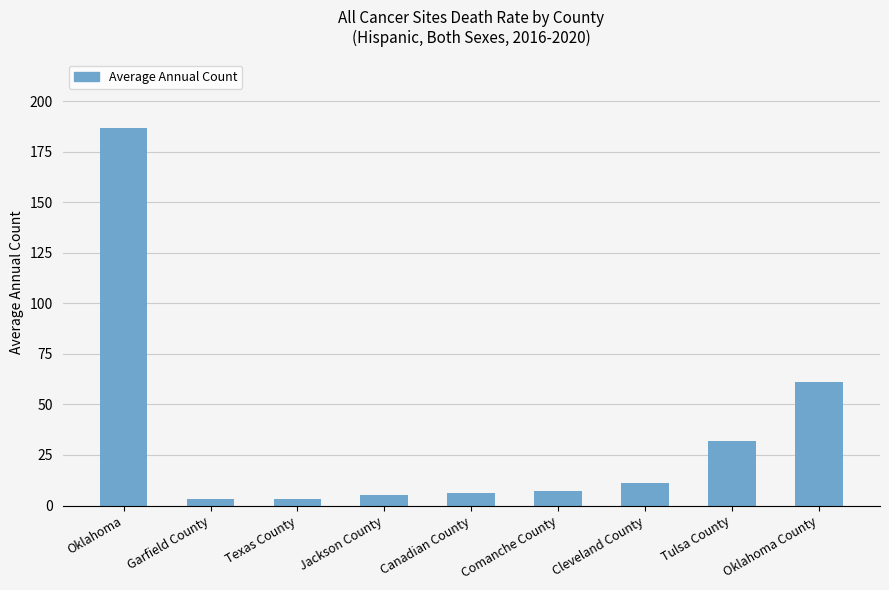

Reading right to left, what are all the values shown in this chart?

61	32	11	7	6	5	3	3	187